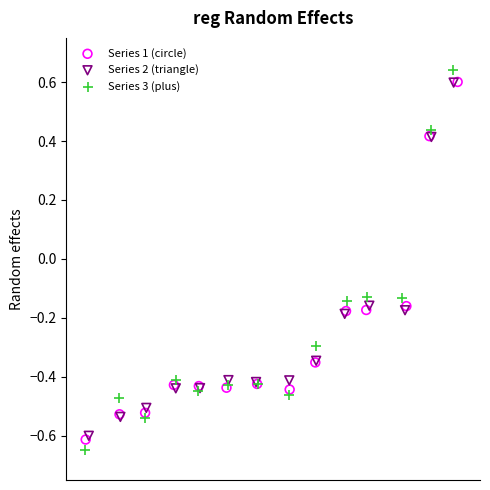

Which series contains the lowest Y value?

Series 3 (plus)